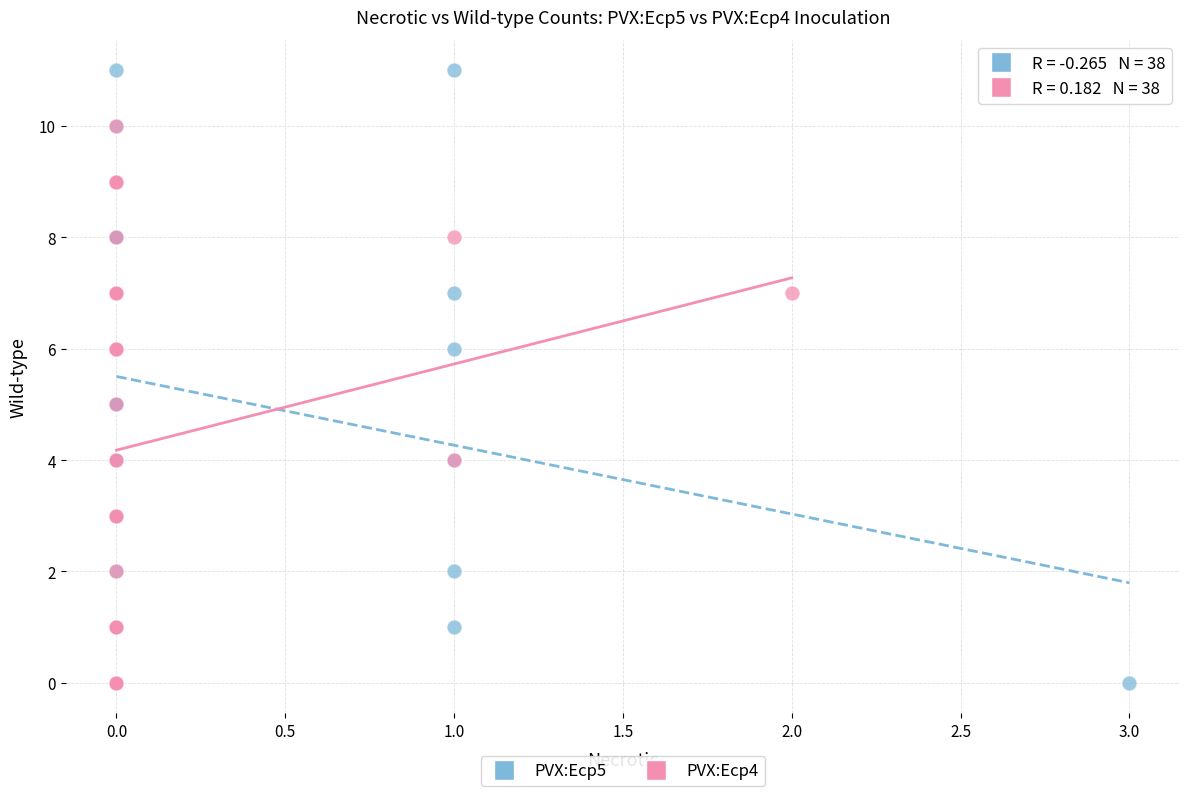

Which series has the largest Y range (max minus min)?

PVX:Ecp5